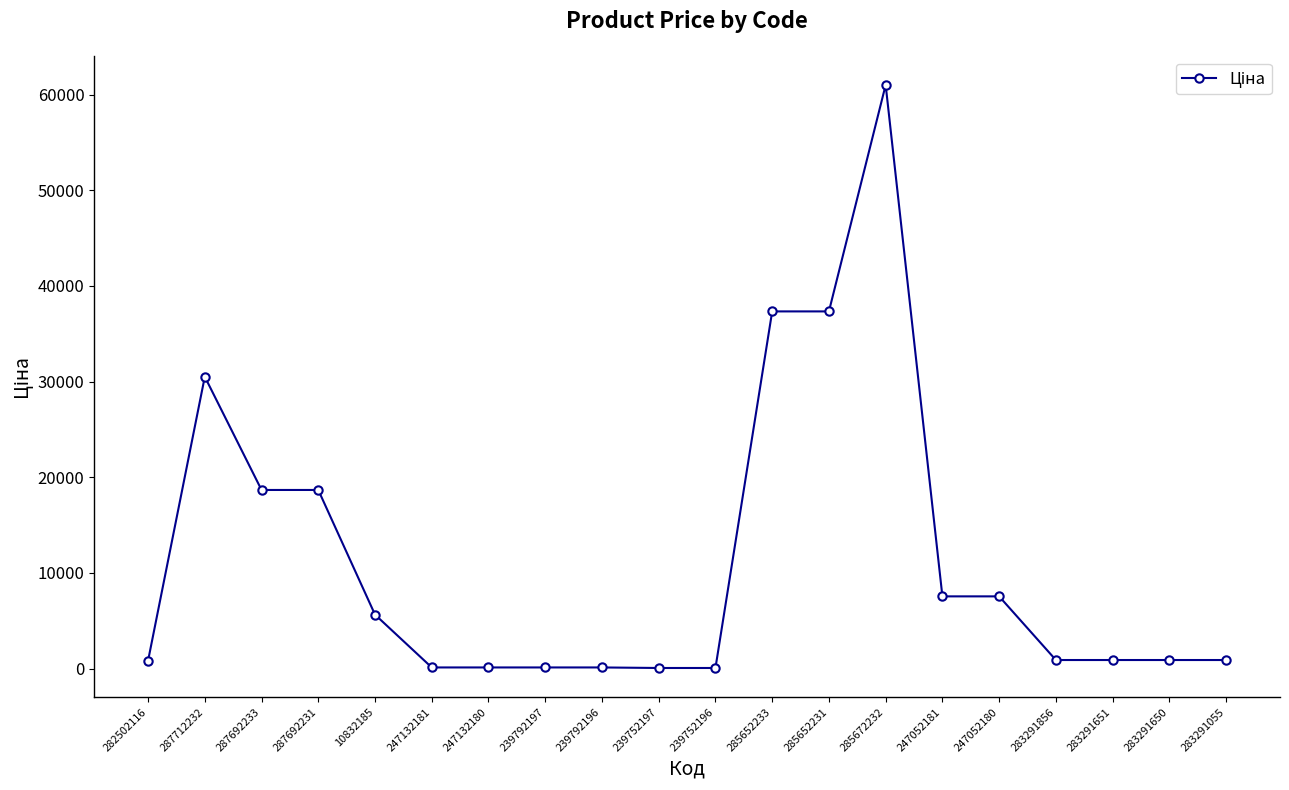

What is the sum of the values at 285672232 and 287692233?

79696.2